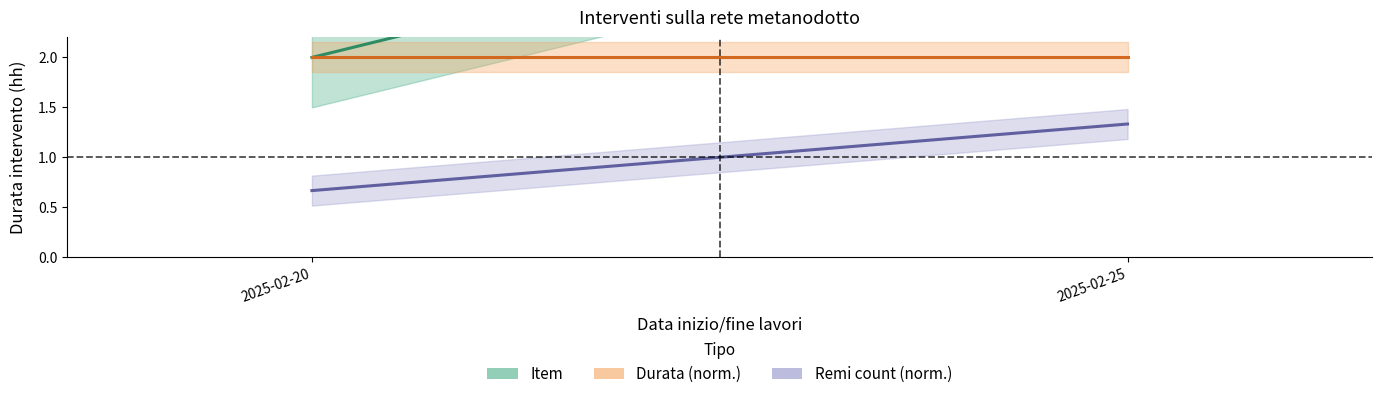

Reading left to right, transcribe all the data shown in this chart.

Item: 2025-02-20=2.0	2025-02-25=4.0
Durata (norm.): 2025-02-20=2.0	2025-02-25=2.0
Remi count (norm.): 2025-02-20=0.7	2025-02-25=1.3